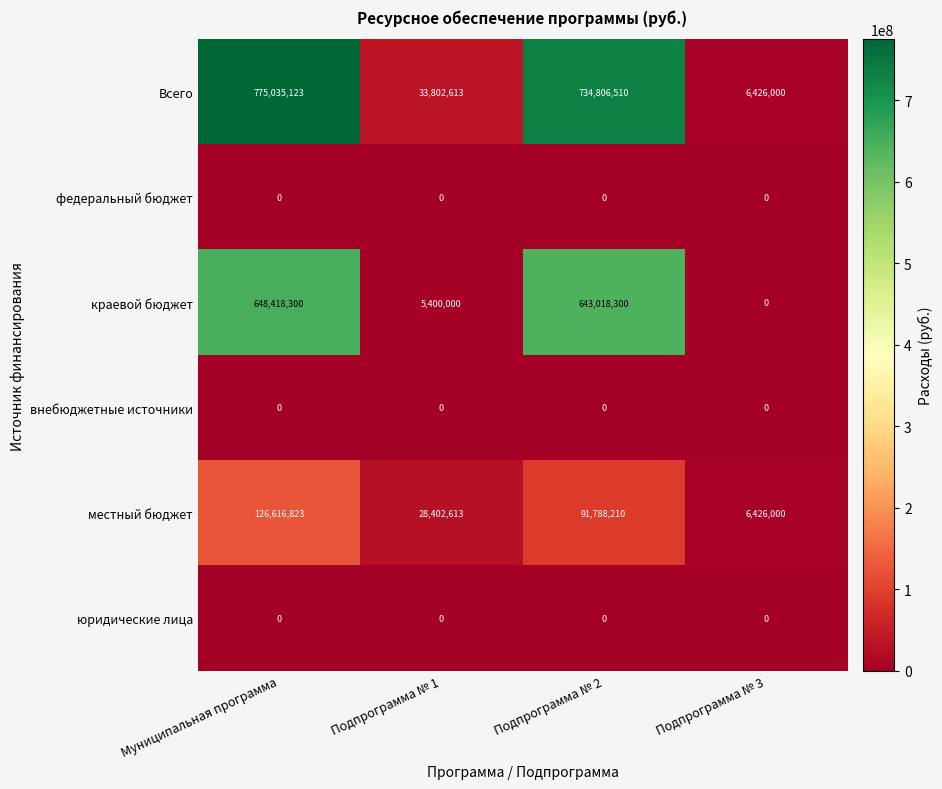

Count the number of categories in the chart.

4